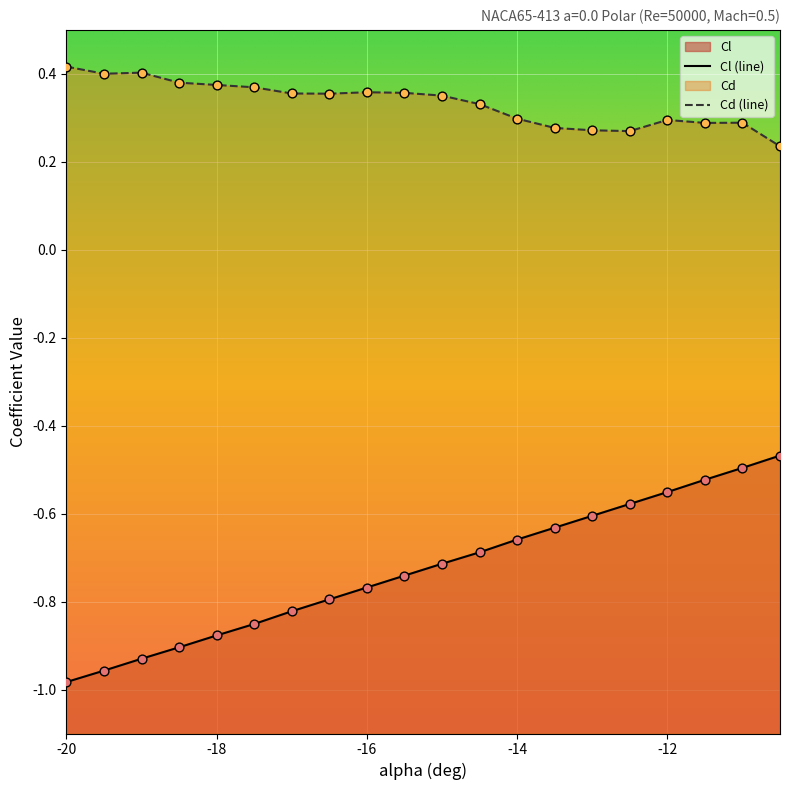

What is the total value across all series at -19.5?

-0.6